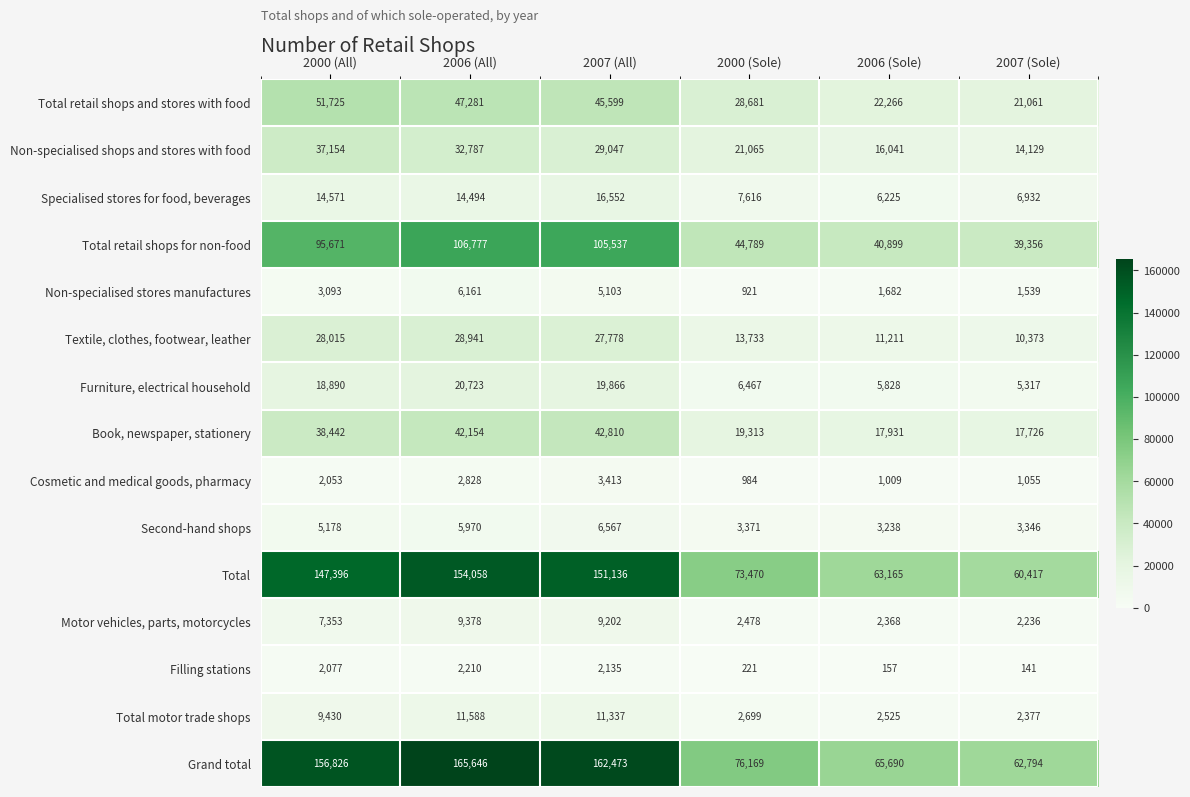

Which series changed the most between 2000 (All) and 2006 (Sole)?

Grand total